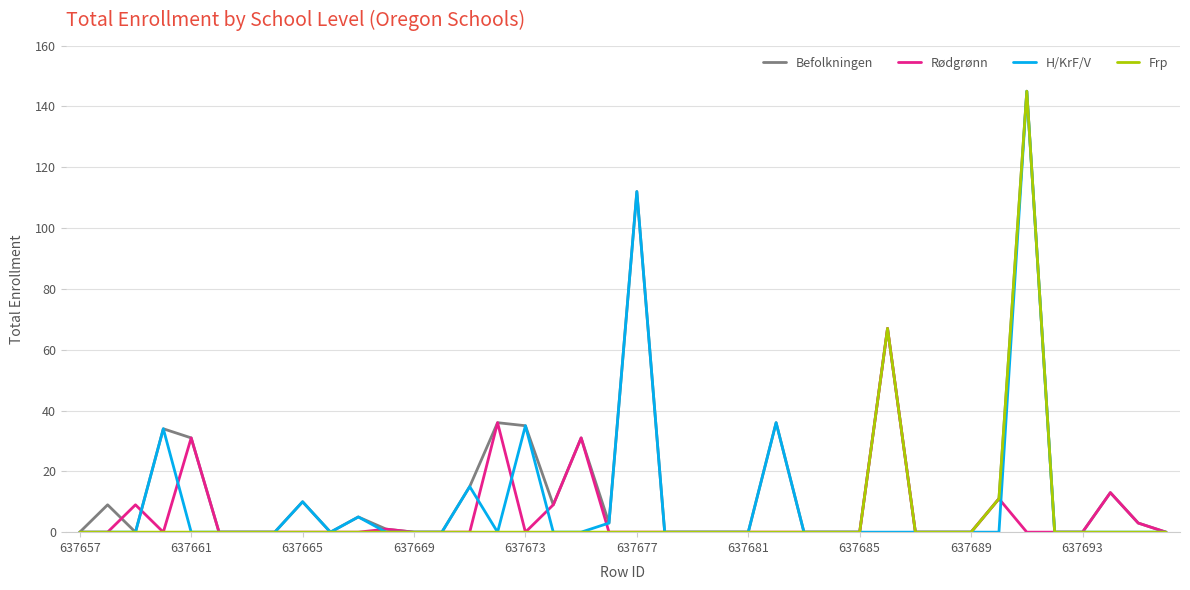

What is the sum of all Befolkningen values?

606